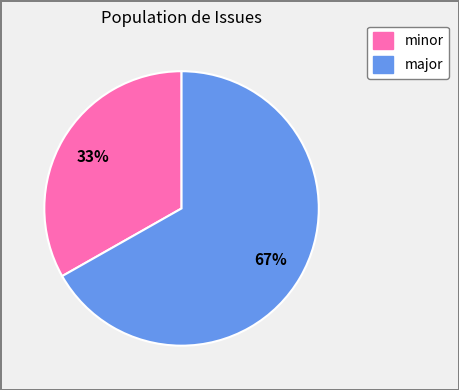

To the nearest percent, what is the average slice percentage?

50%